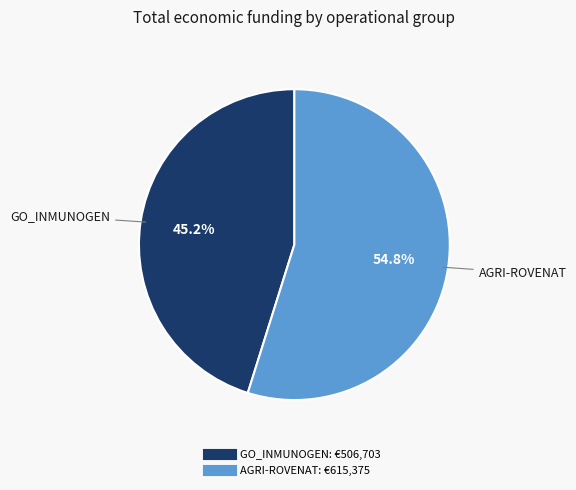

To the nearest percent, what portion does GO_INMUNOGEN represent?

45%